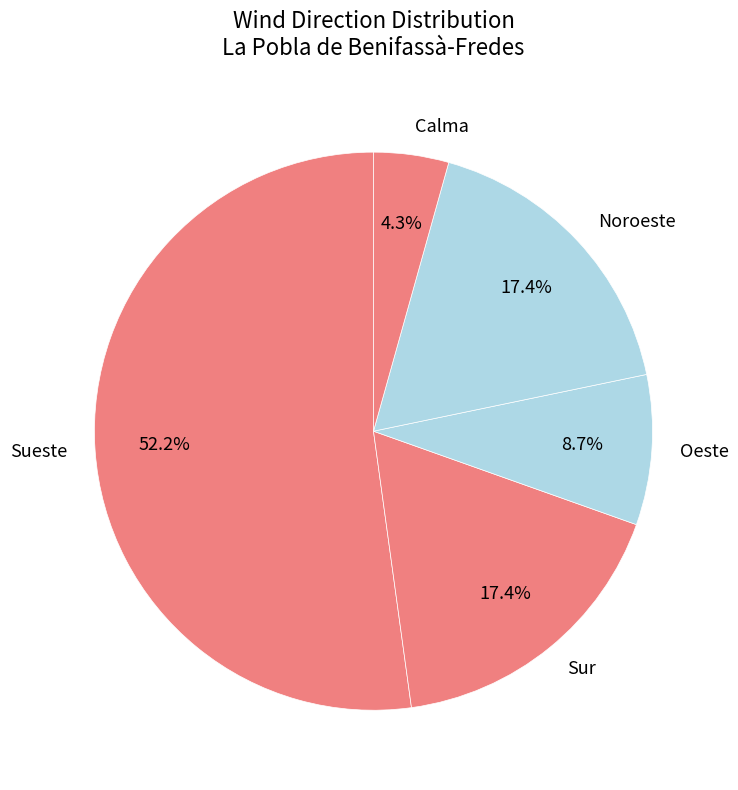

True or false: Noroeste accounts for 17% of the total.

True